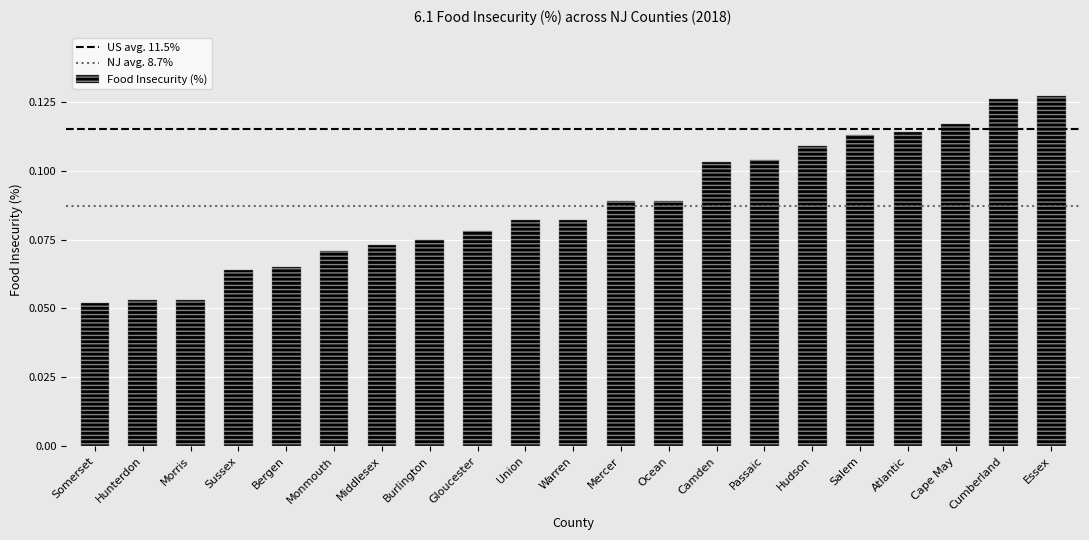

Between Middlesex and Burlington, which is larger?

Burlington